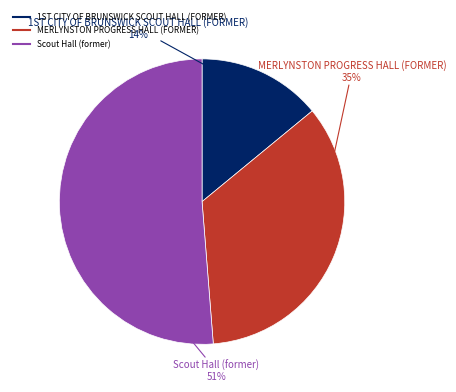

Which category has the biggest portion of the pie?

Scout Hall (former)